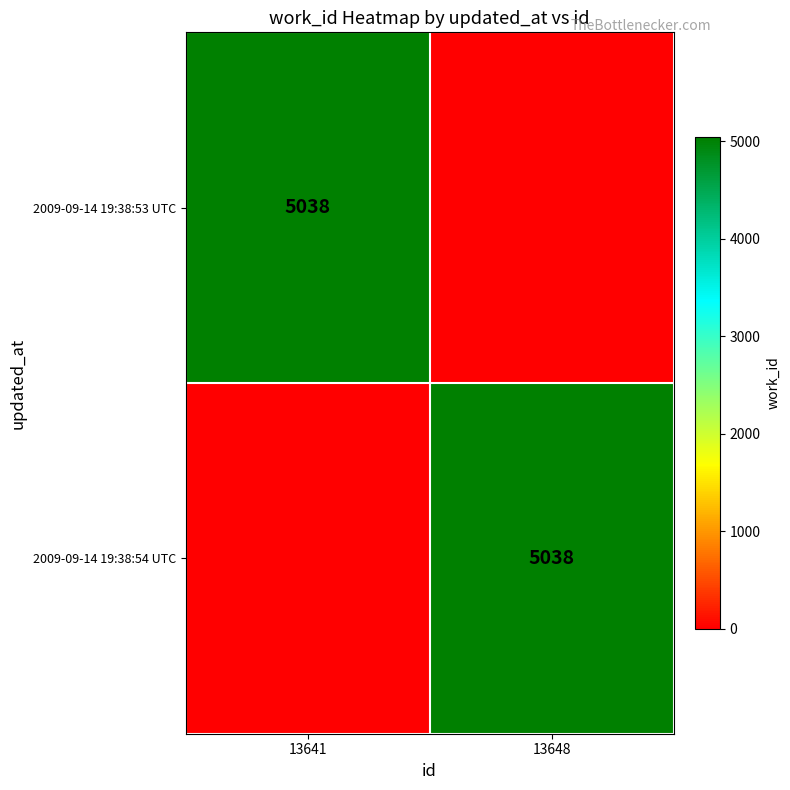

The 2009-09-14 19:38:53 UTC series shows 3176 at 13641. True or false?

False